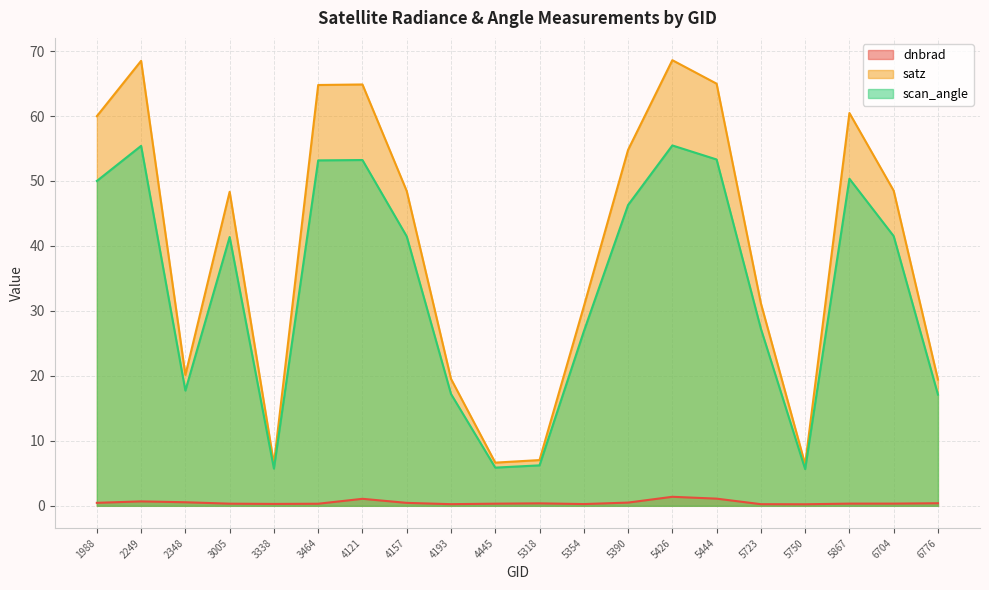

At which category is the sum across all series the highest?

5426